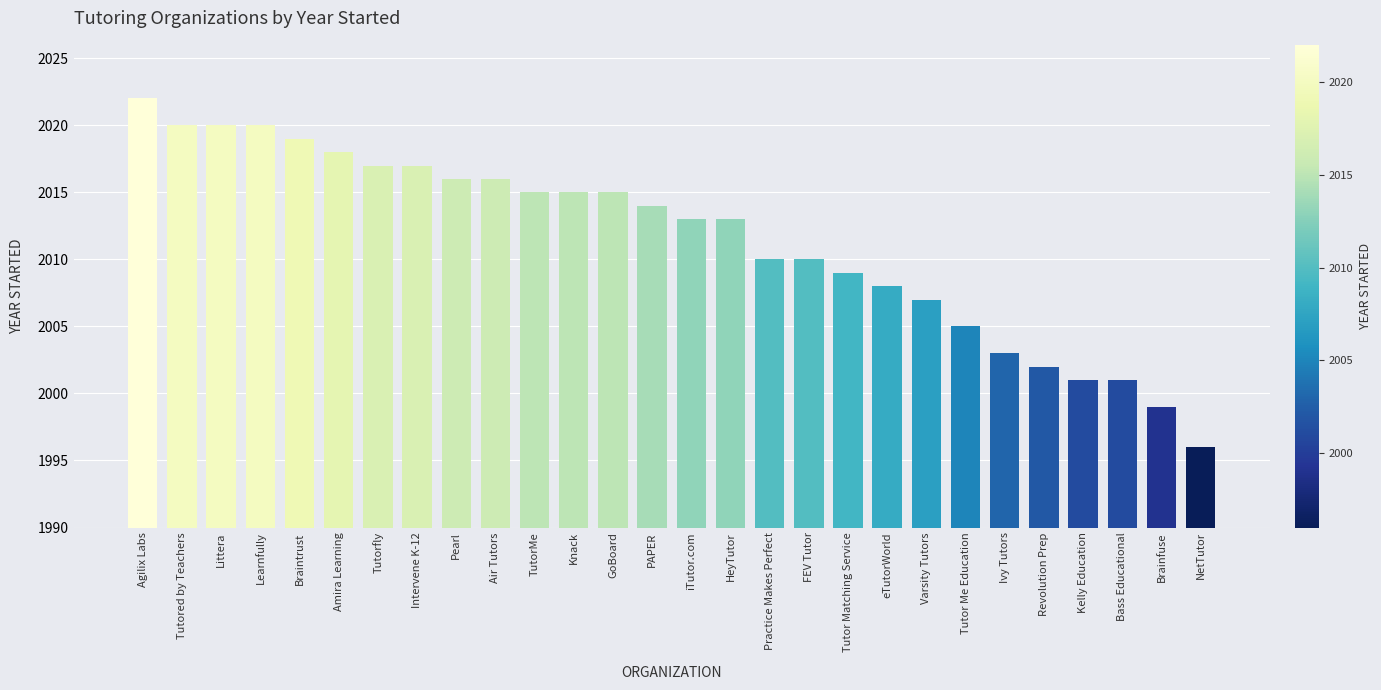

How many bars are there in total?

28